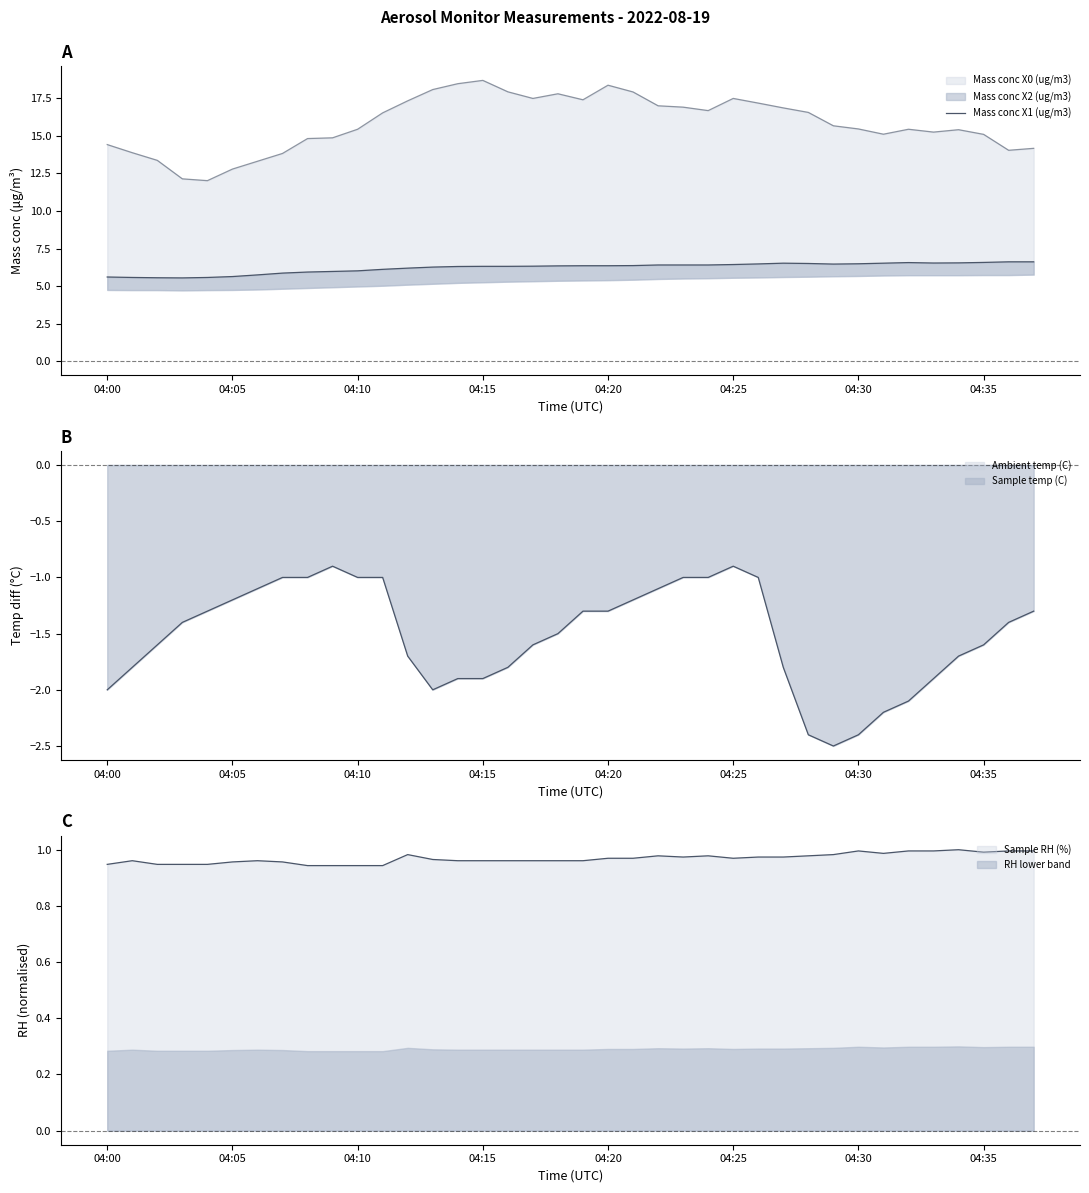

How many values exceed 6?

28